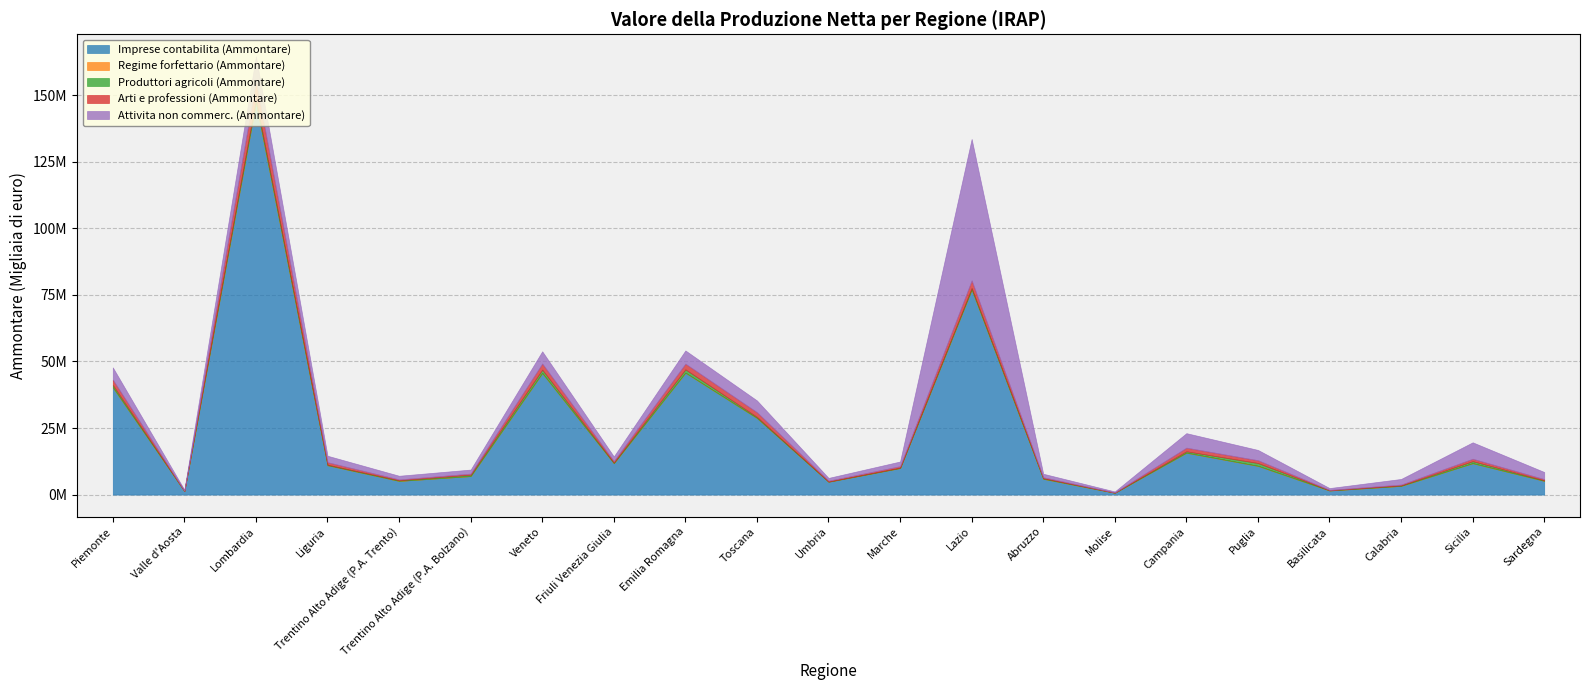

What are all the series names shown in the legend?

Imprese contabilita (Ammontare), Regime forfettario (Ammontare), Produttori agricoli (Ammontare), Arti e professioni (Ammontare), Attivita non commerc. (Ammontare)